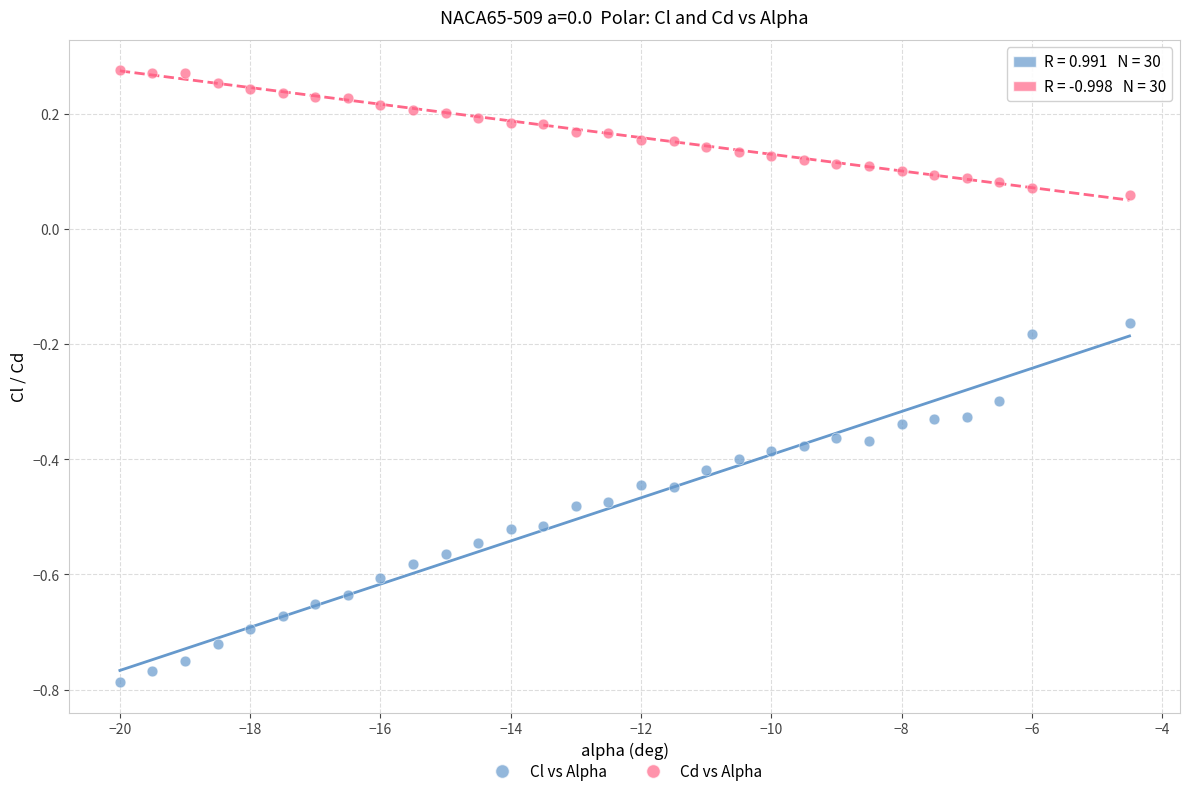

What are all the series names shown in the legend?

Cl vs Alpha, Cd vs Alpha